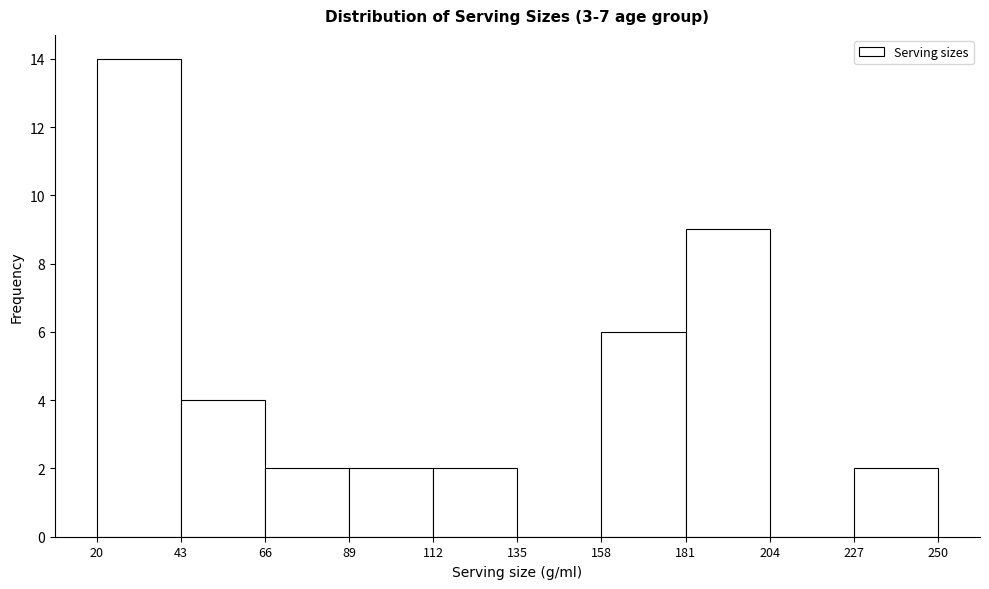

Reading left to right, list every bar in this chart as the range it spans on the x-axis followed by its height. The values are not printed on the chart, so give them approximately, as read against the axis.

20 to 43: 14
43 to 66: 4
66 to 89: 2
89 to 112: 2
112 to 135: 2
135 to 158: 0
158 to 181: 6
181 to 204: 9
204 to 227: 0
227 to 250: 2